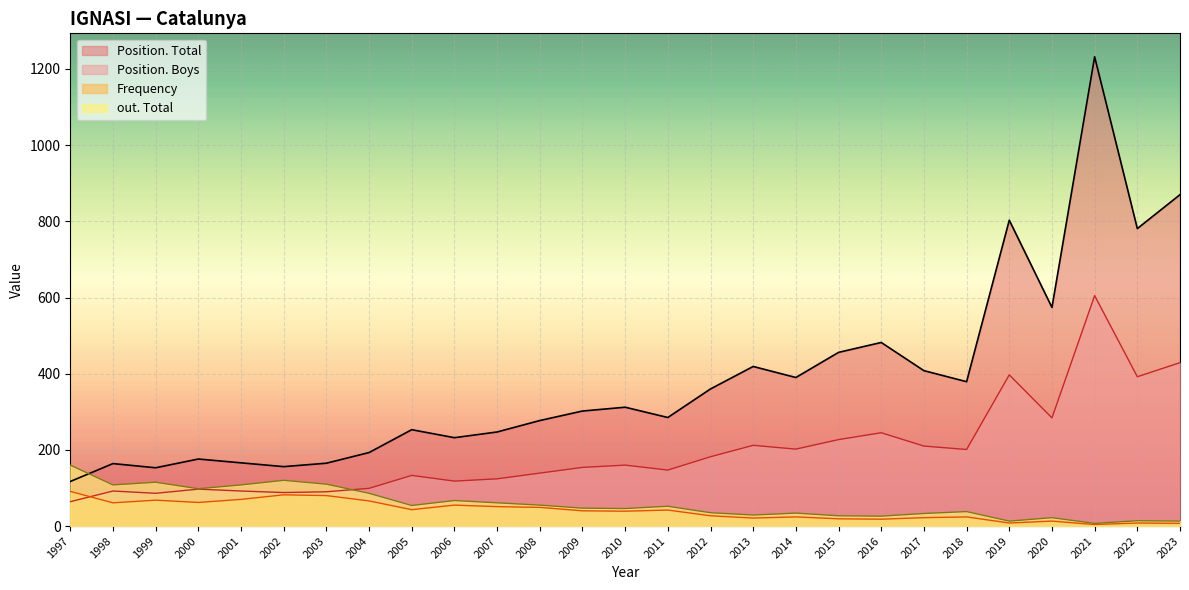

Between 2011 and 1997, which series saw the biggest shift?

Position. Total